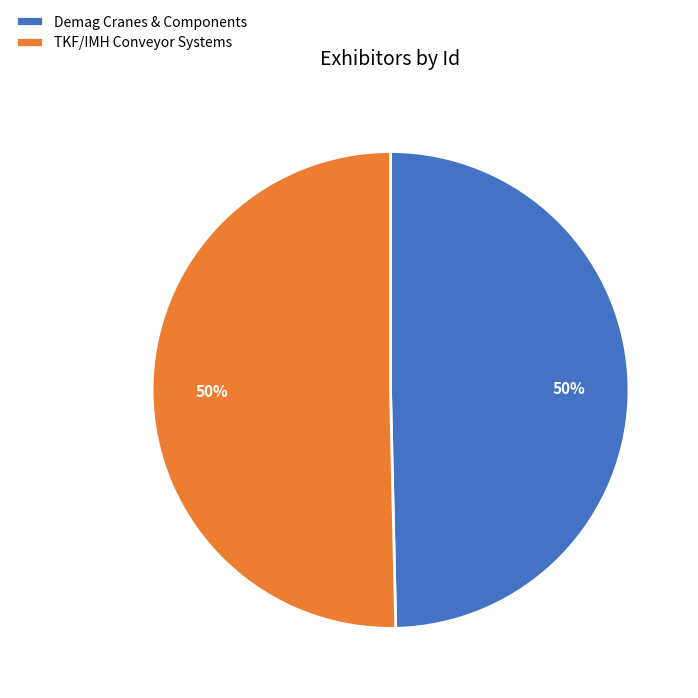

Count the number of slices in the pie.

2